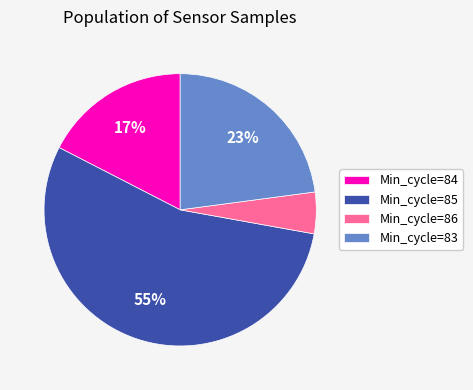

Which category has the smallest portion of the pie?

Min_cycle=86